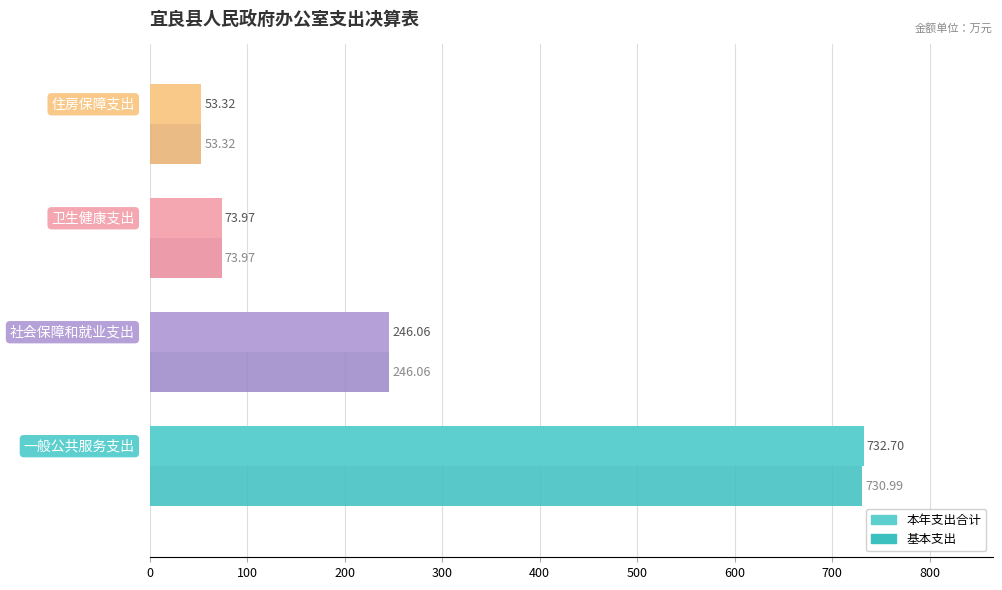

Which series has the largest range (max minus min)?

本年支出合计